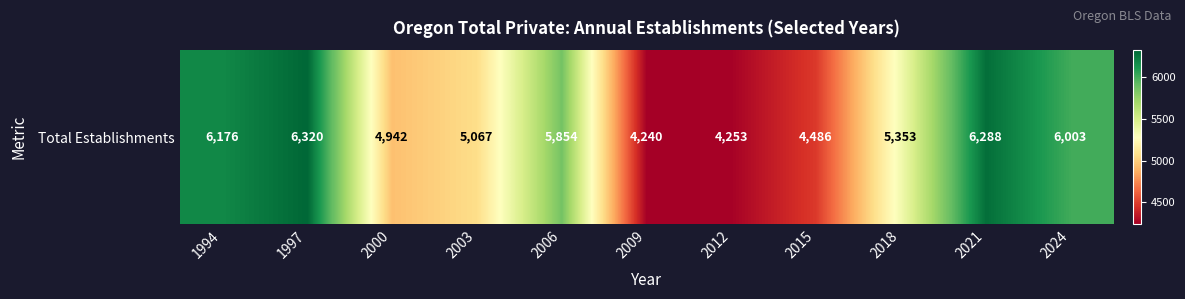

What is the change in value from 2003 to 2012?

-814